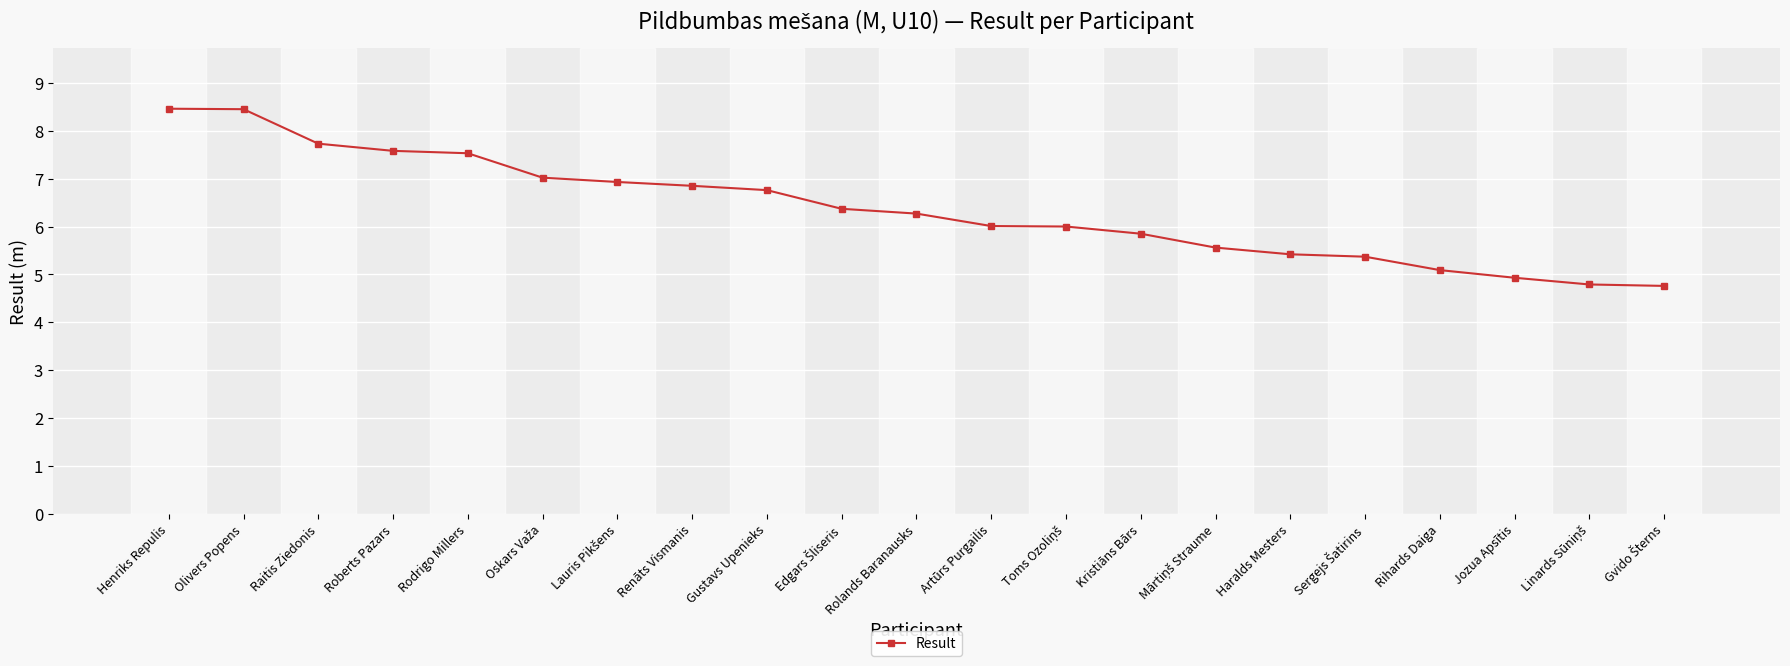

The value at Olivers Popens is 8.4. True or false?

True